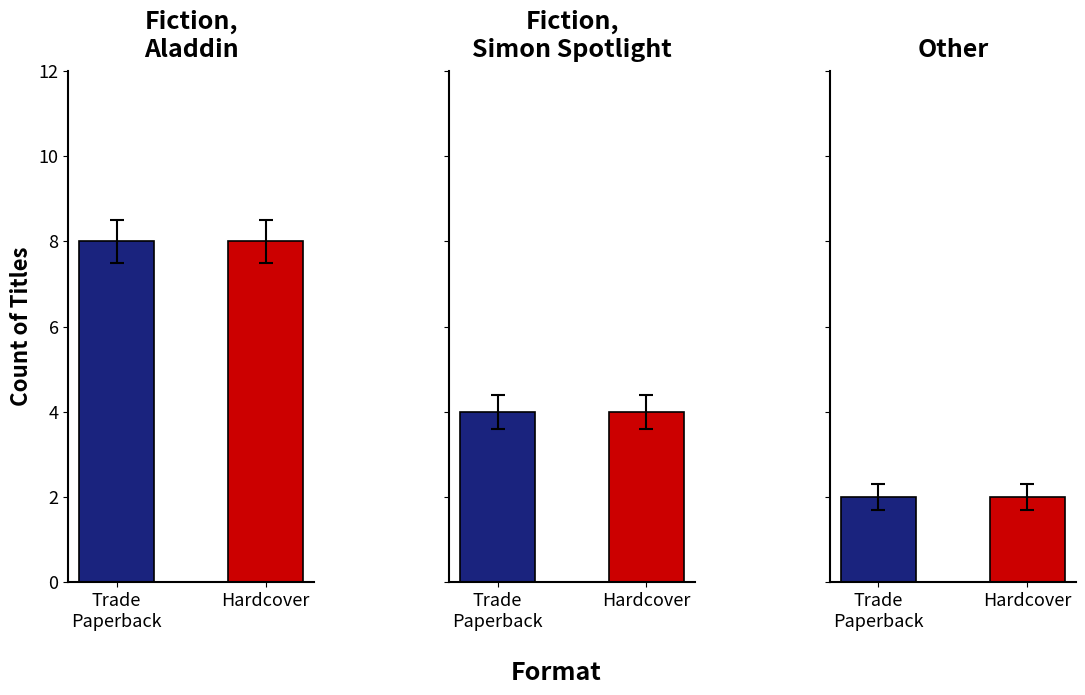

What are all the series names shown in the legend?

Trade Paperback, Hardcover